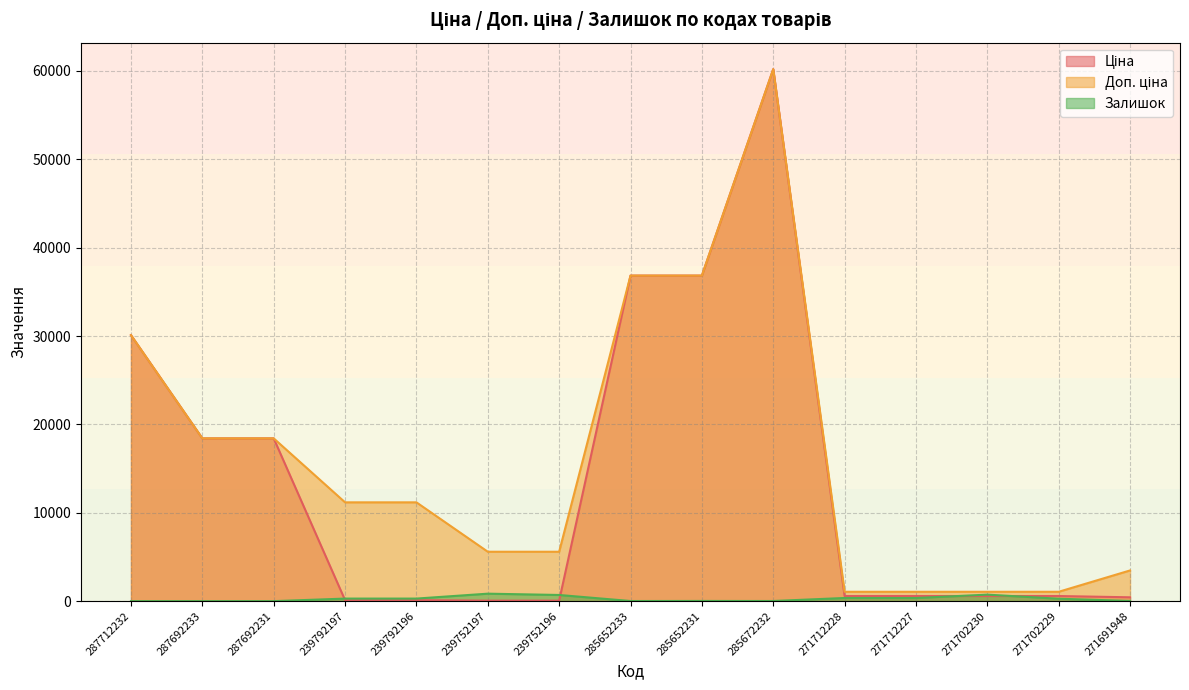

True or false: Залишок and Доп. ціна cross at least once.

False